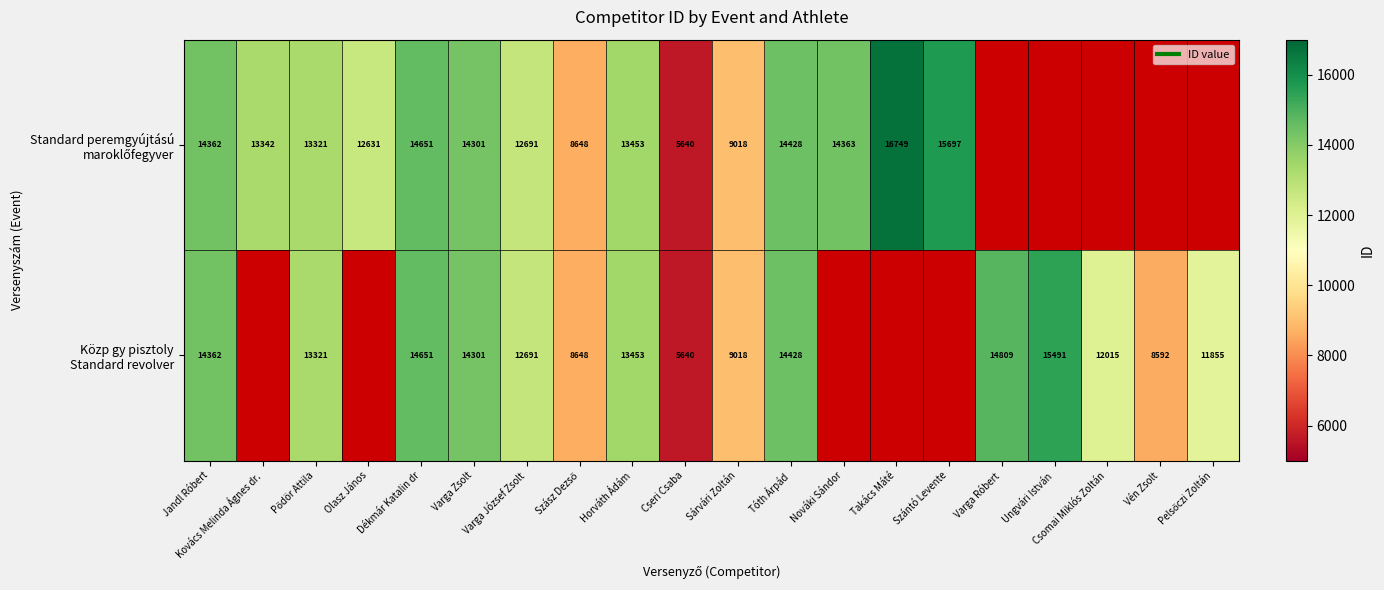

What is the lowest value of the Közp gy pisztoly Standard revolver series?

5640.0